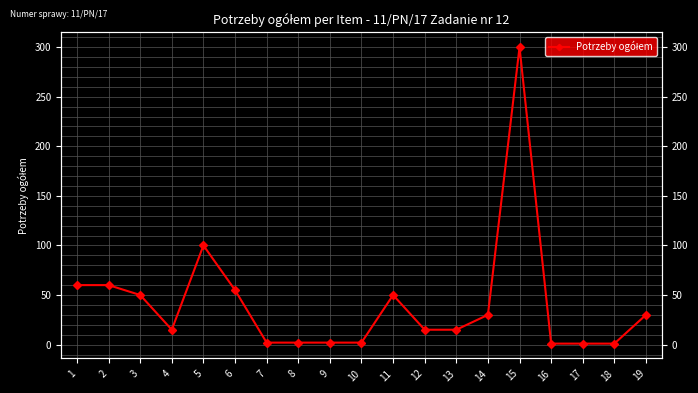

What is the difference between the values at 11 and 1?

10